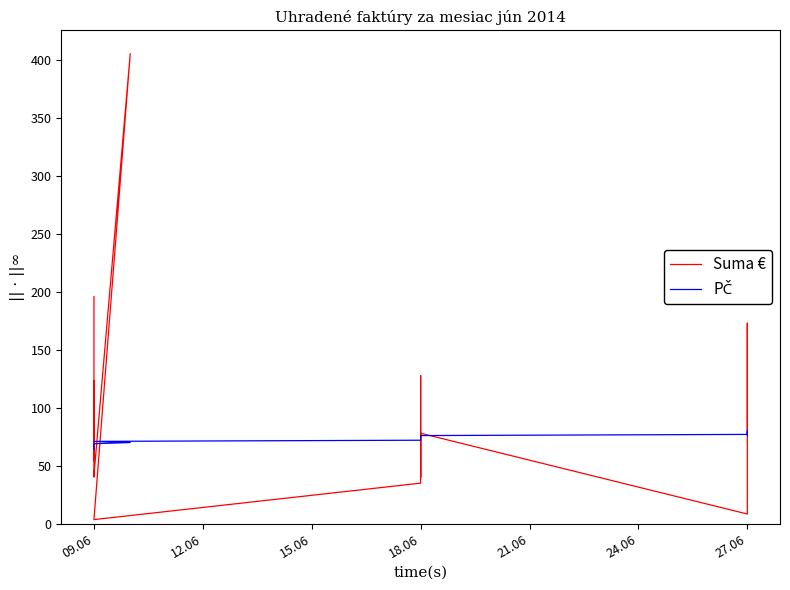

How many lines are shown in the chart?

2